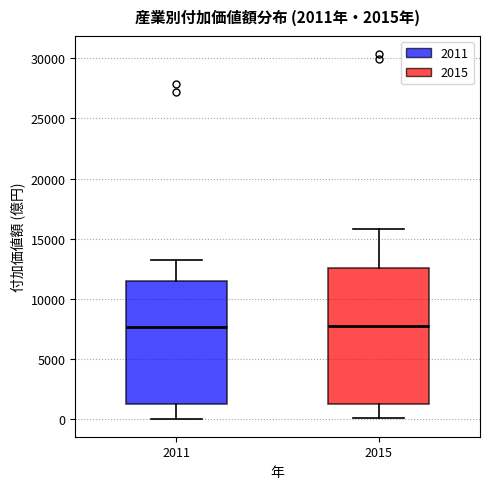

Which box is the tallest, from its lower edge to its upper edge?

2015